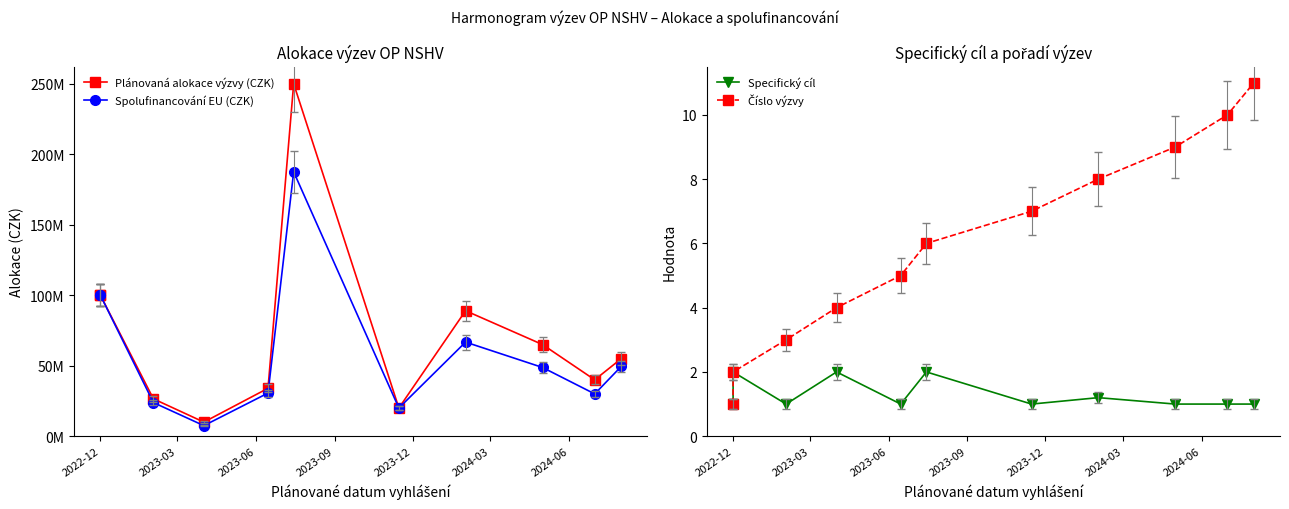

How many categories are shown in the chart?

11